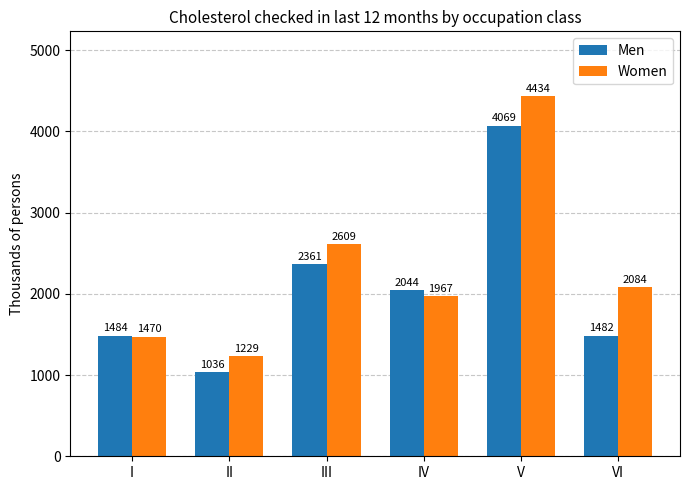

What is the smallest value displayed?

1036.5